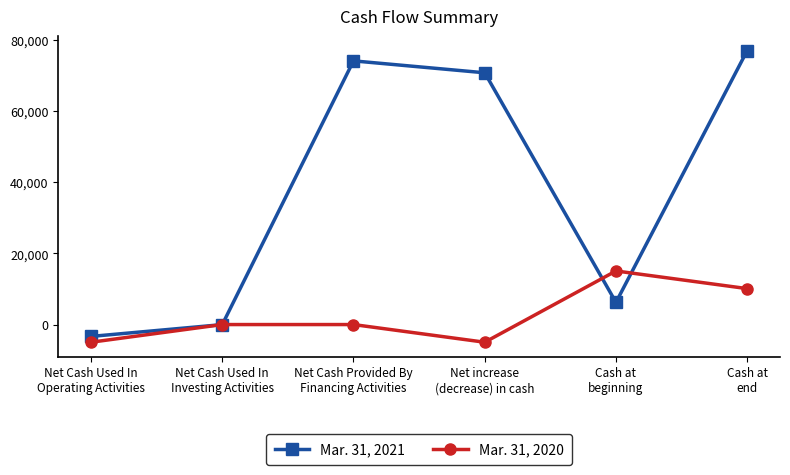

How many data points does each series have?

6